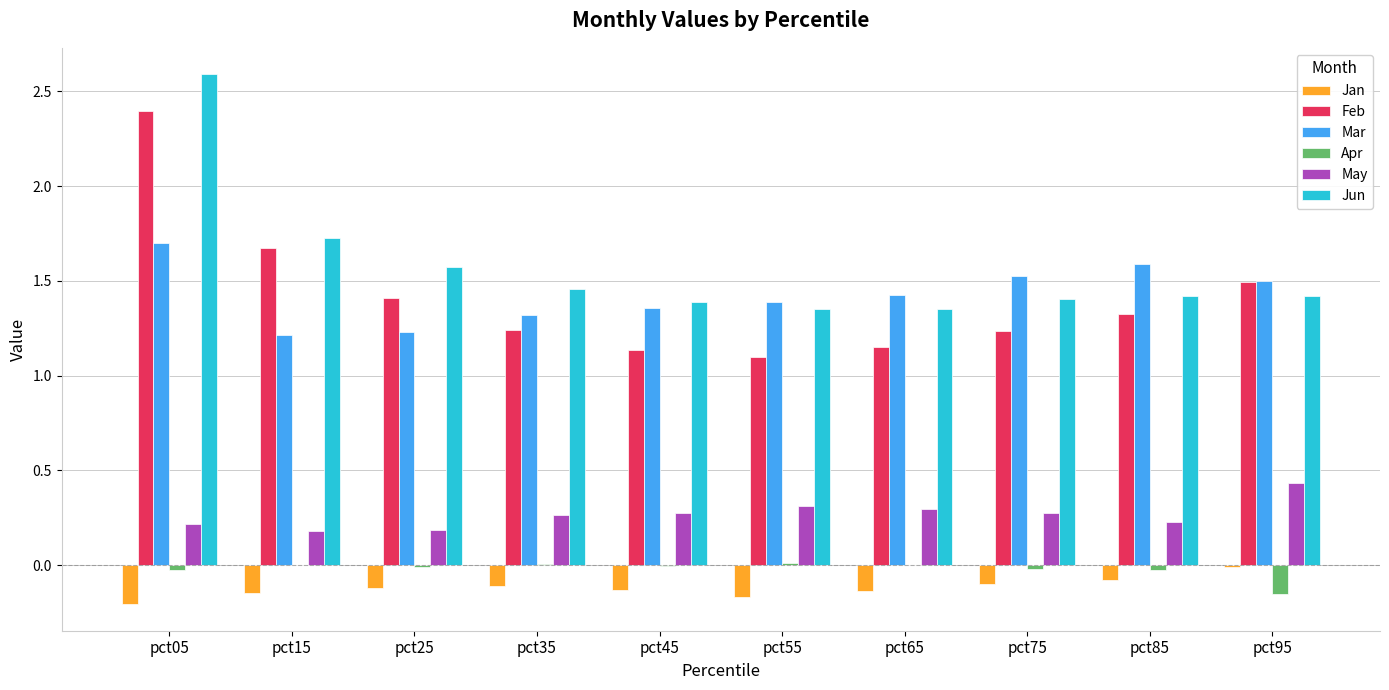

What is the greatest value displayed?

2.6